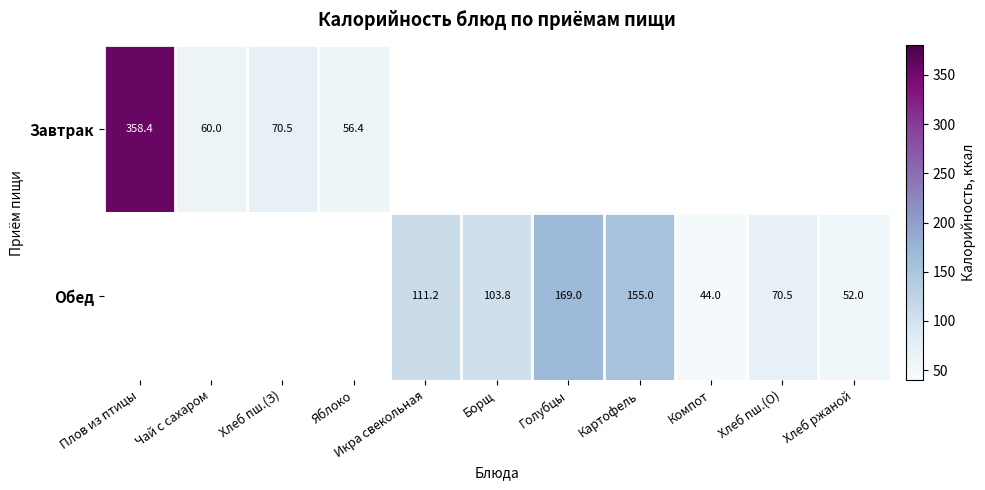

The value of Завтрак at Хлеб пш.(З) is 70.5. True or false?

True